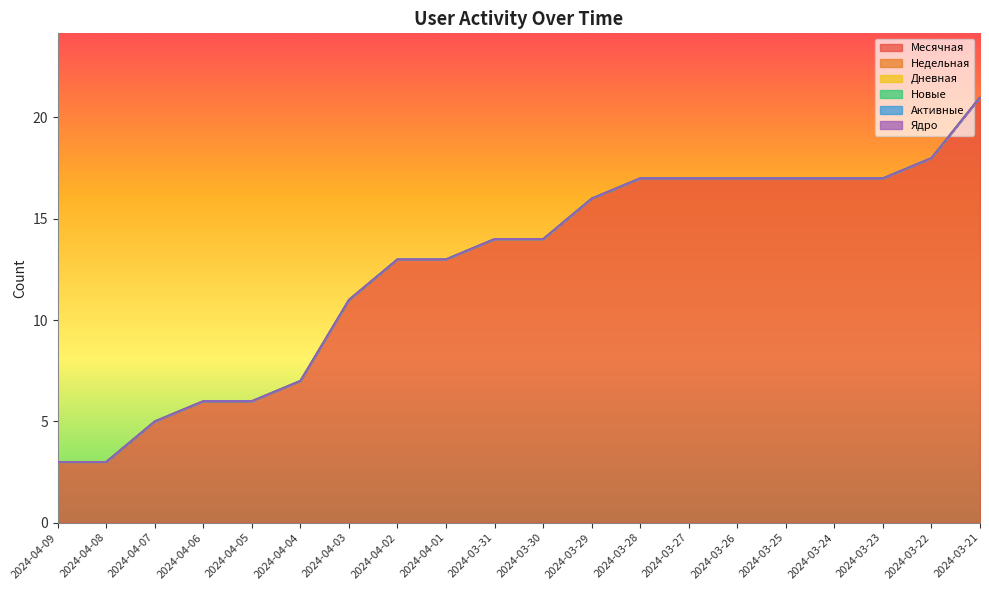

What is the label of the 10th point from the right?

2024-03-30